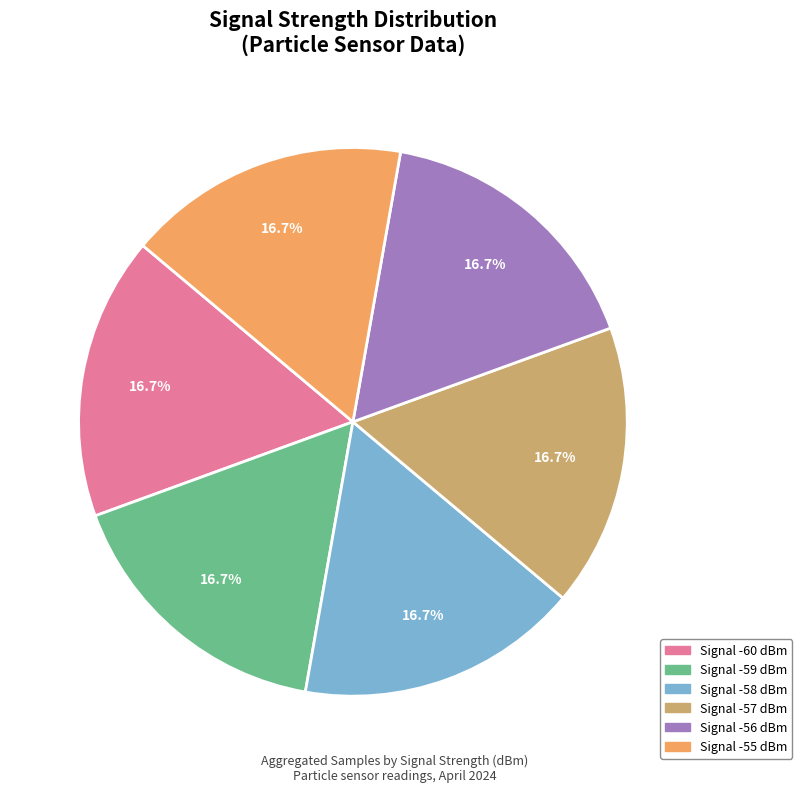

How many segments does this pie chart have?

6